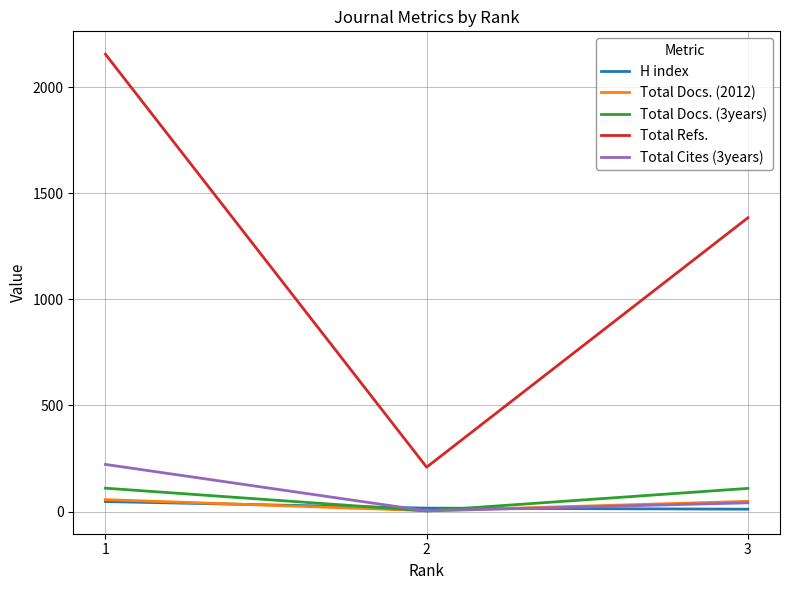

What are all the series names shown in the legend?

H index, Total Docs. (2012), Total Docs. (3years), Total Refs., Total Cites (3years)